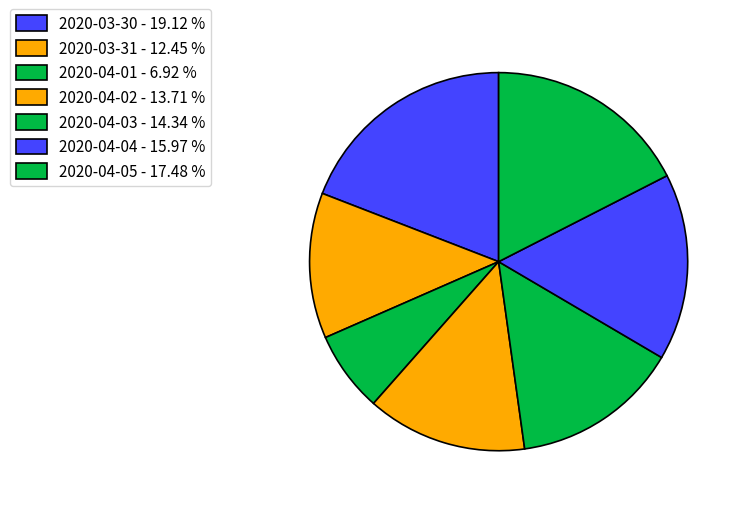

To the nearest percent, what portion does 2020-04-01 represent?

7%